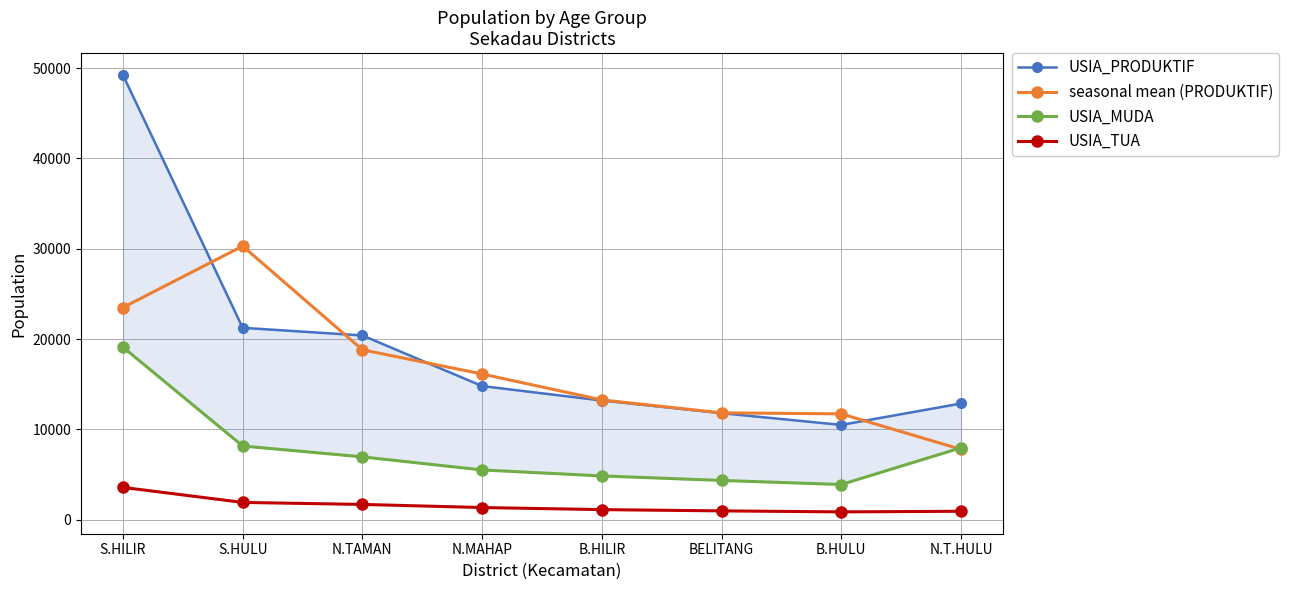

What is the lowest value of the USIA_MUDA series?

3900.0